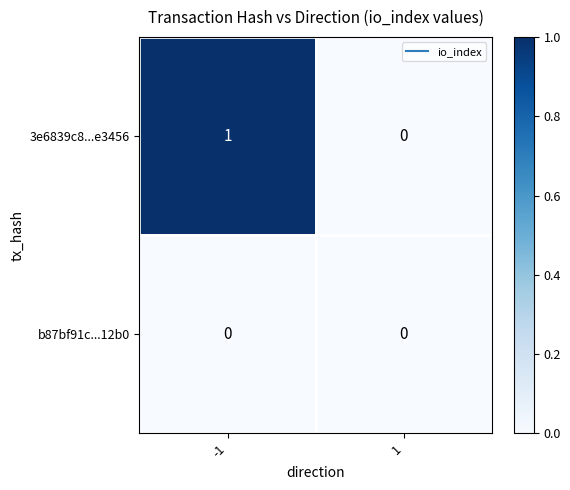

Is it true that 3e6839c8...e3456 equals 2 at -1?

False